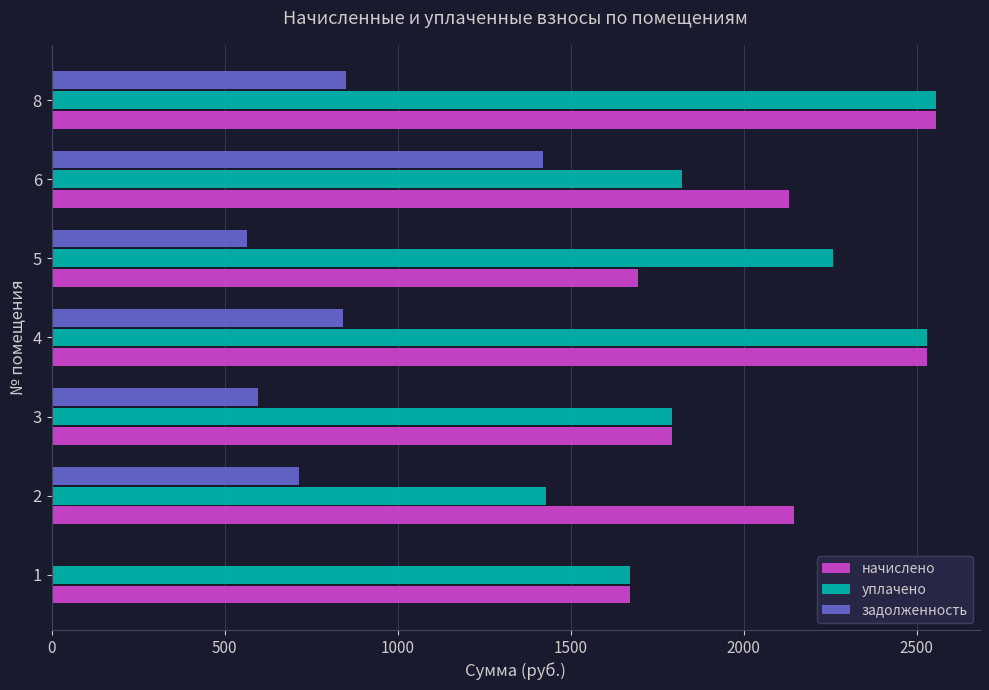

What is the sum of the задолженность values at 5 and 1?

564.6